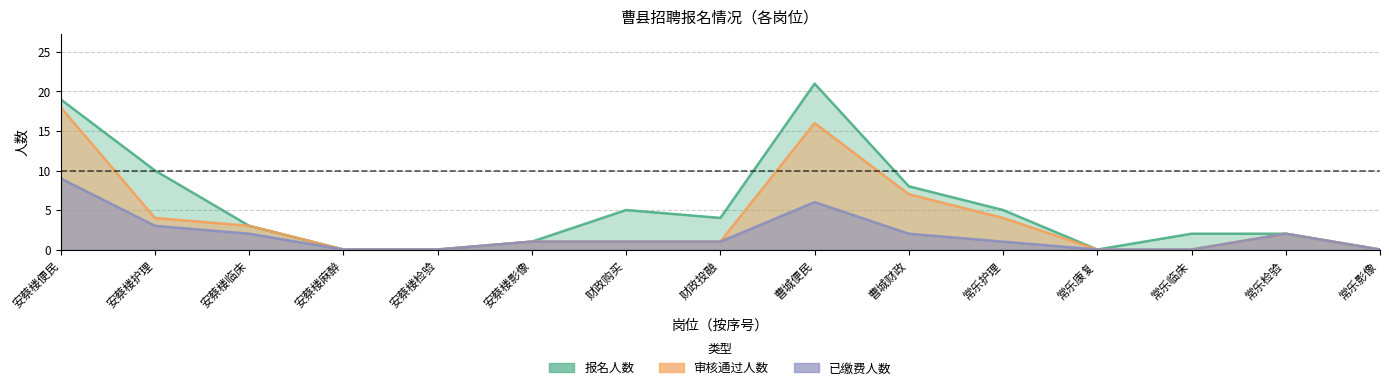

List the series in order of their overall mean, lowest first.

已缴费人数, 审核通过人数, 报名人数